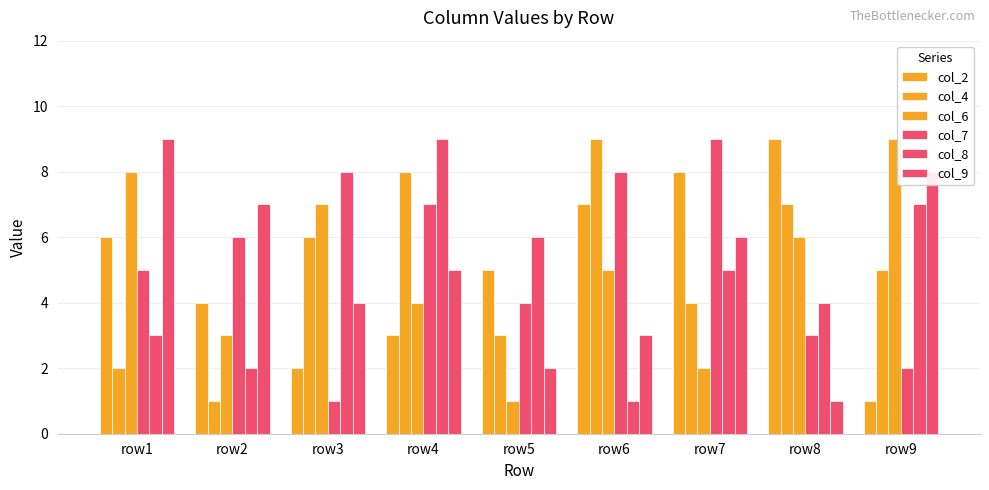

Where does the col_6 series first go above 5?

row1